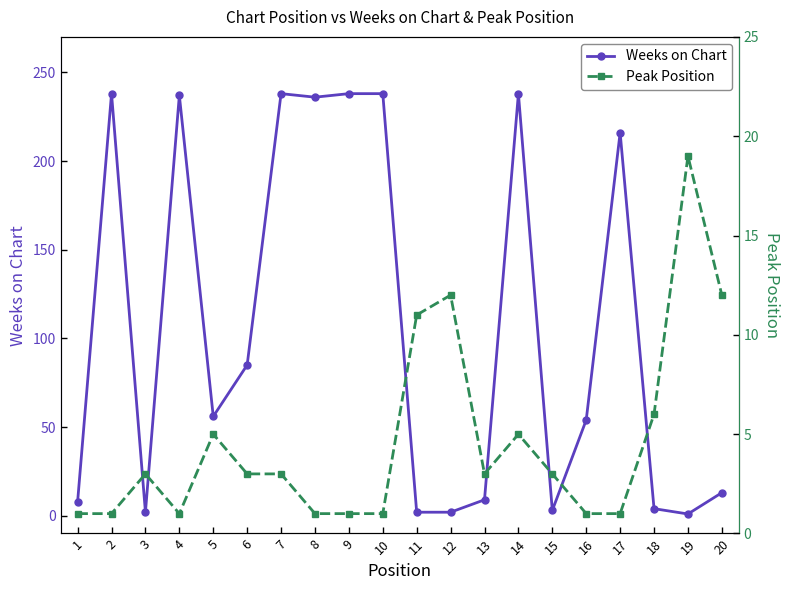

At which category does Peak Position reach its first local peak?

3